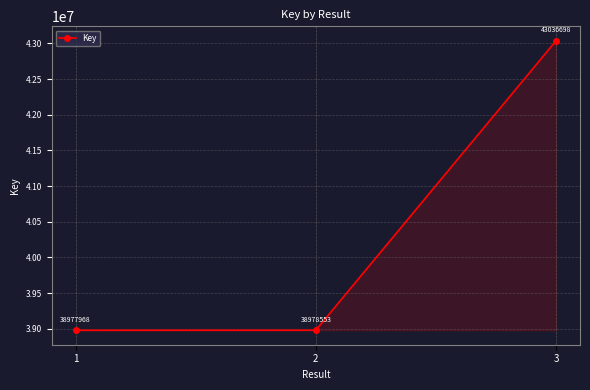

What is the change in value from 1 to 2?

+585